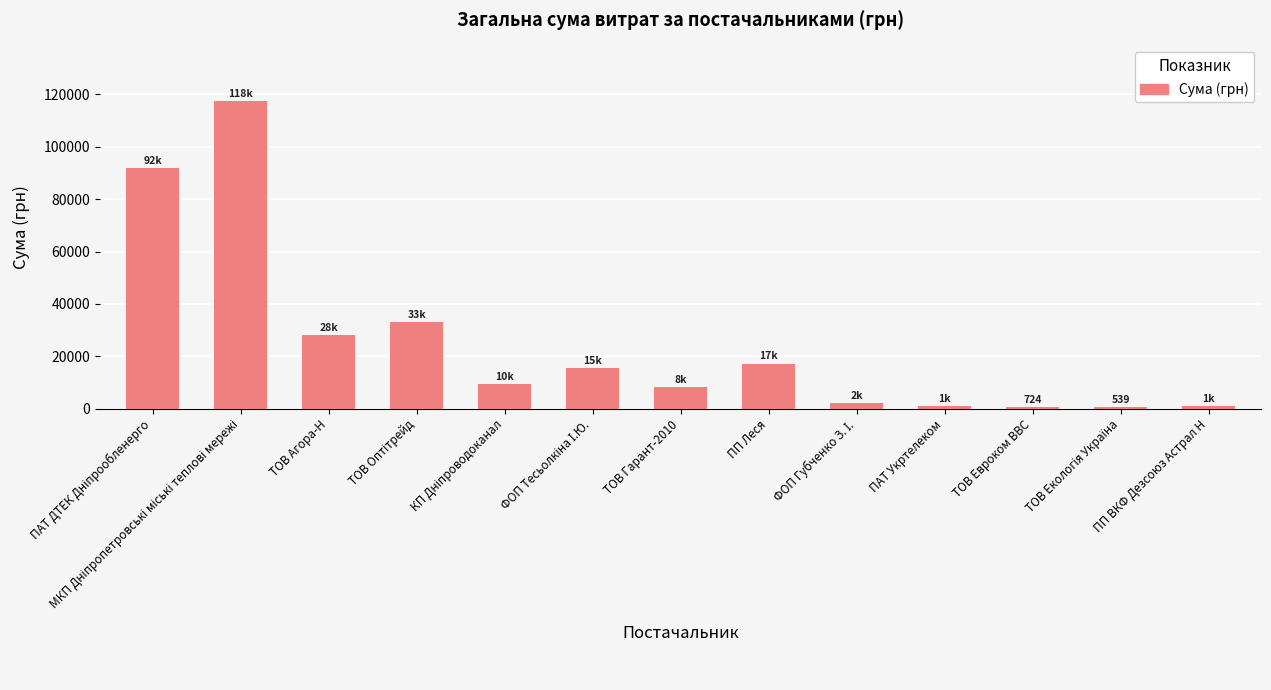

What is the label of the 10th bar from the left?

ПАТ Укртелеком